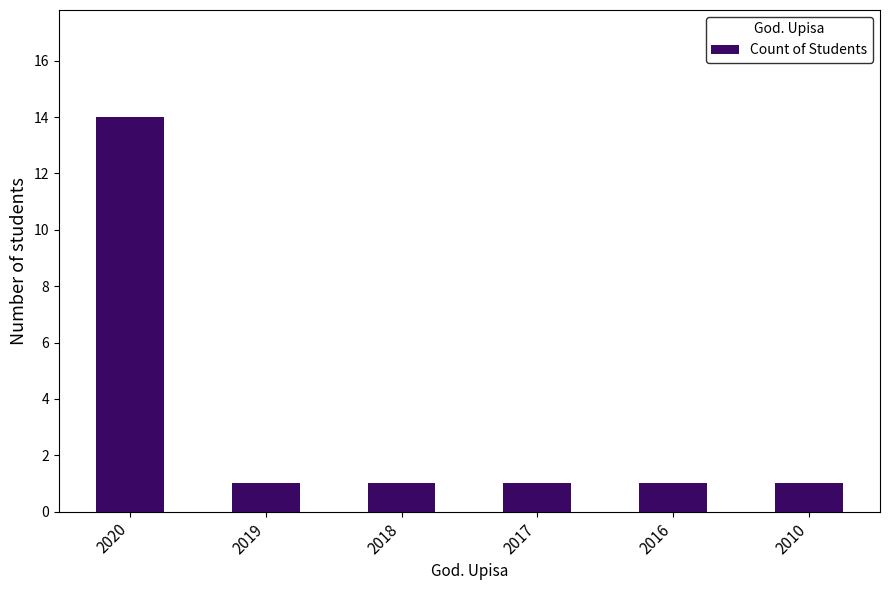

What is the change in value from 2020 to 2010?

-13